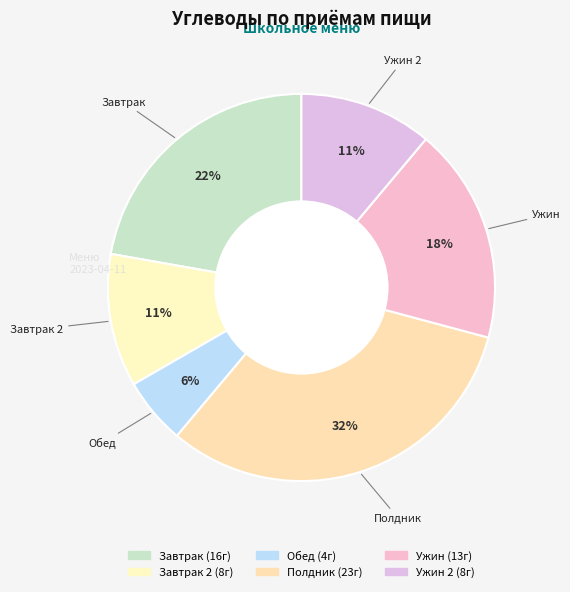

To the nearest percent, what is the average slice percentage?

17%